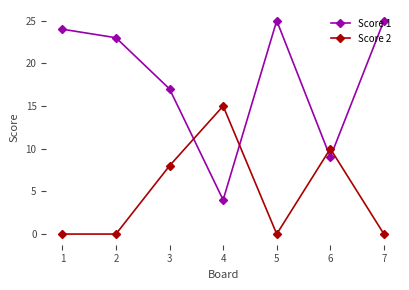

True or false: Score 2 and Score 1 cross at least once.

True